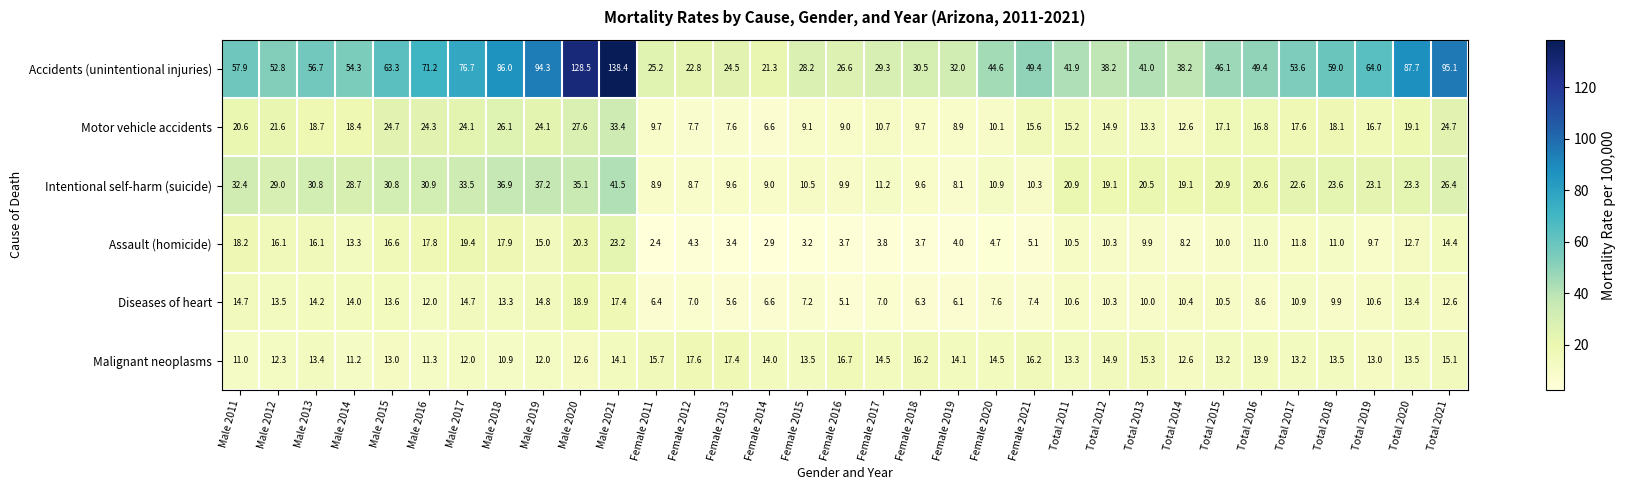

At Total 2011, list the series in order from smallest to largest.

Assault (homicide), Diseases of heart, Malignant neoplasms, Motor vehicle accidents, Intentional self-harm (suicide), Accidents (unintentional injuries)